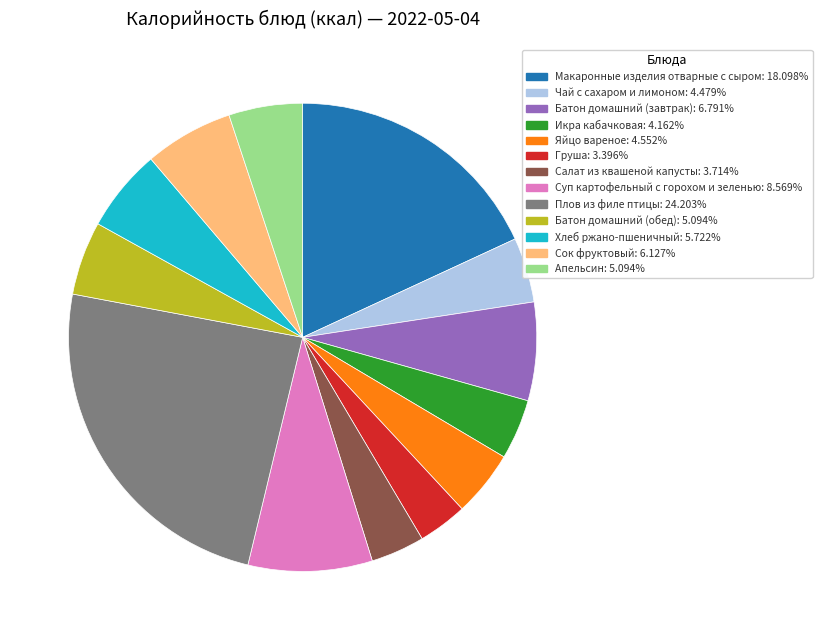

How many slices are in this pie chart?

13